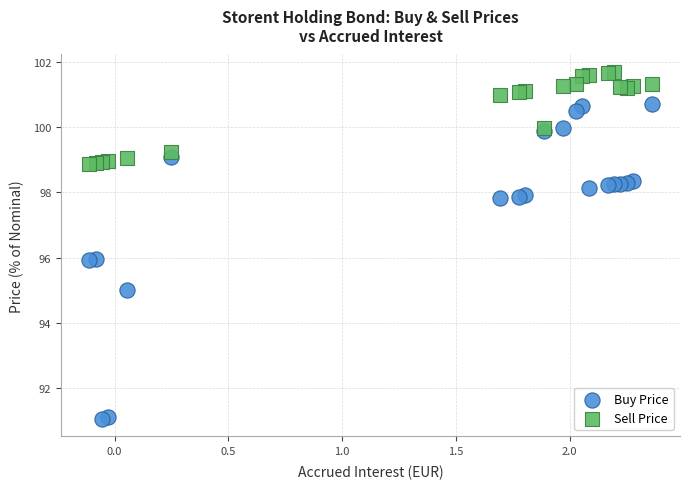

Which series contains the lowest Y value?

Buy Price